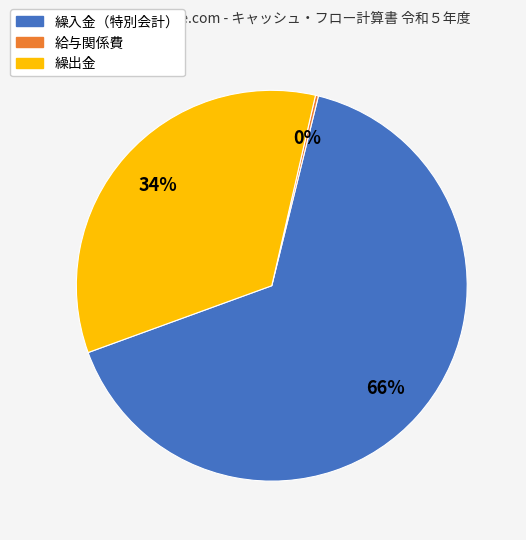

To the nearest percent, what is the average slice percentage?

33%